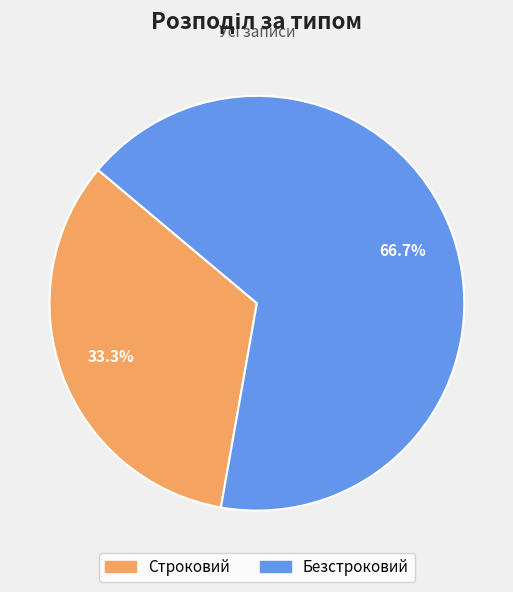

Which category accounts for the majority?

Безстроковий